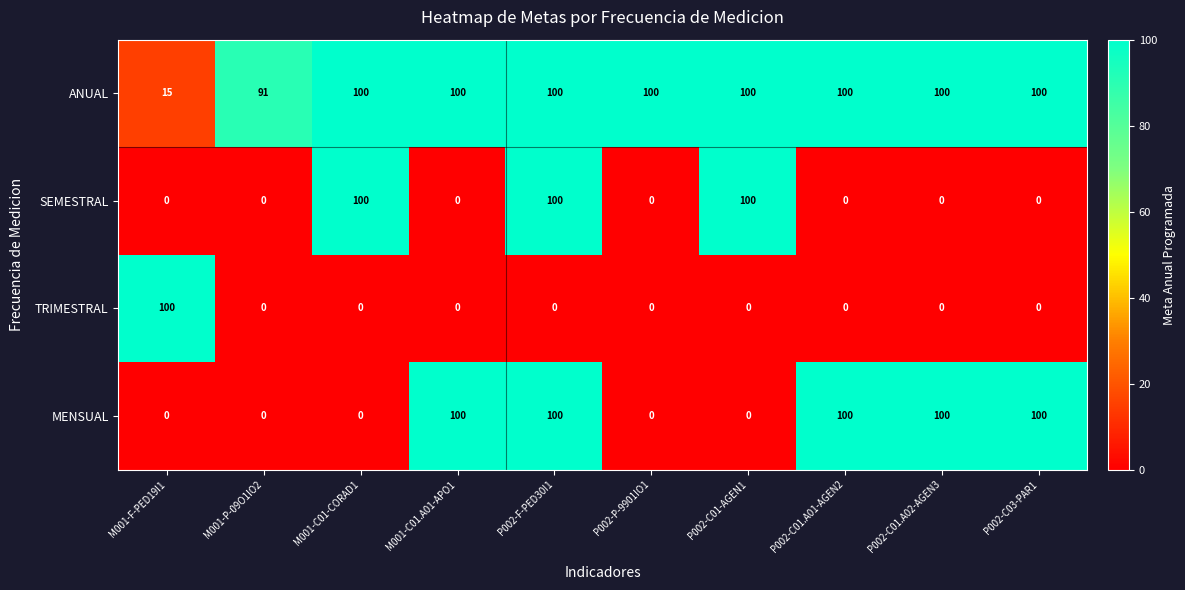

What is the highest value of the MENSUAL series?

100